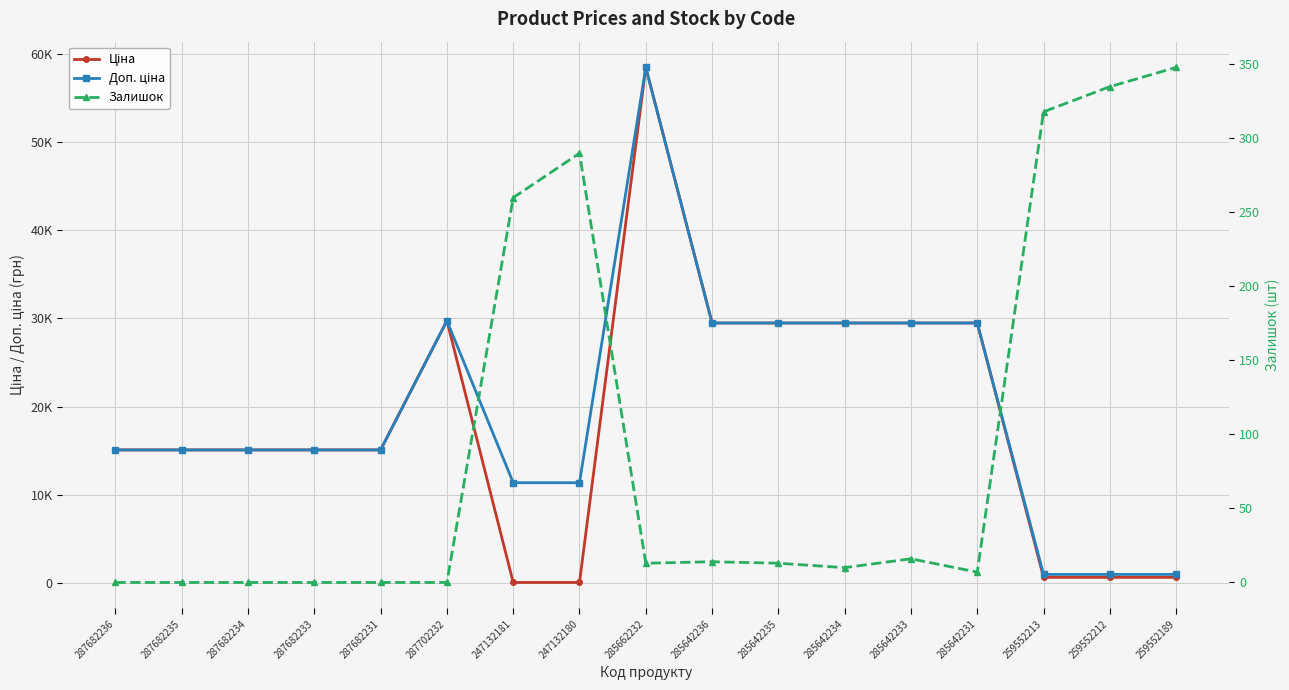

True or false: Ціна has more than 1 interior local peaks.

True